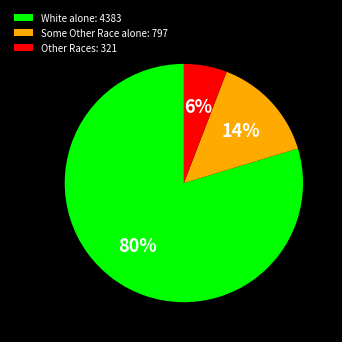

What percentage is the White alone: 4383 slice, to the nearest percent?

80%